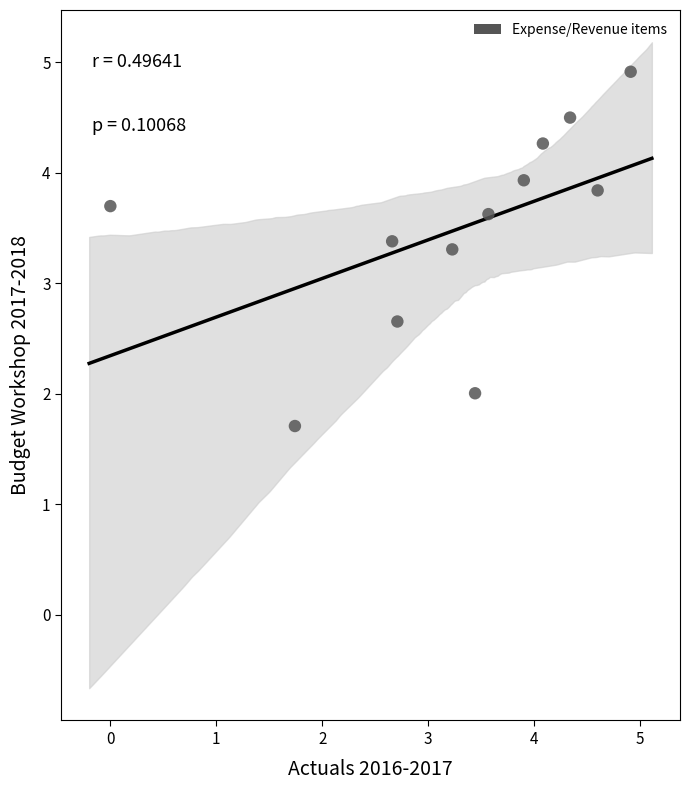

What is the range of X values (max minus min)?

4.9